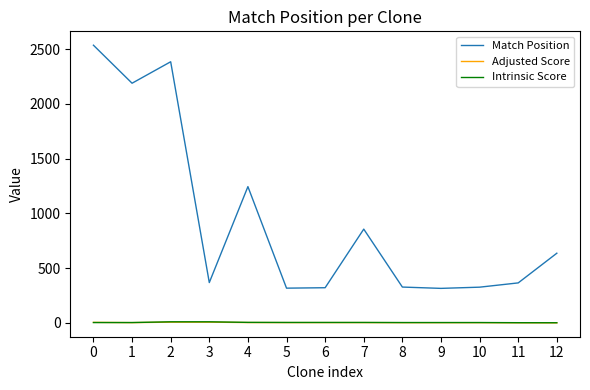

What is the total value across all series at 11?

370.5